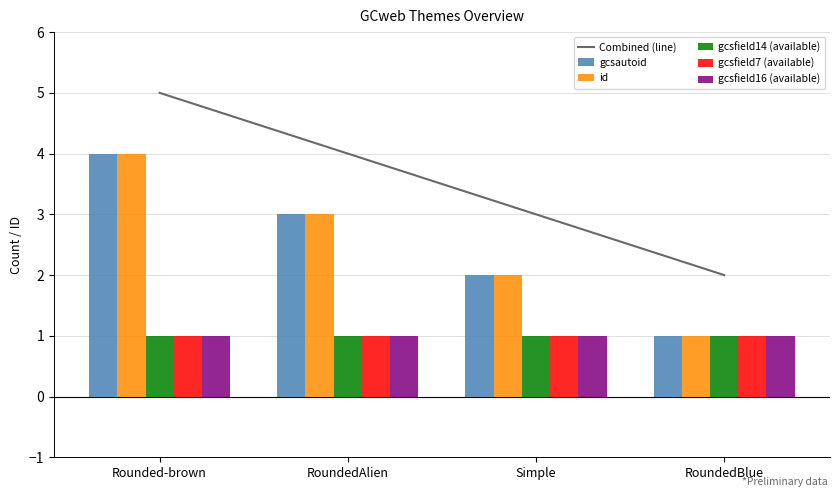

At which category is the sum across all series the highest?

Rounded-brown